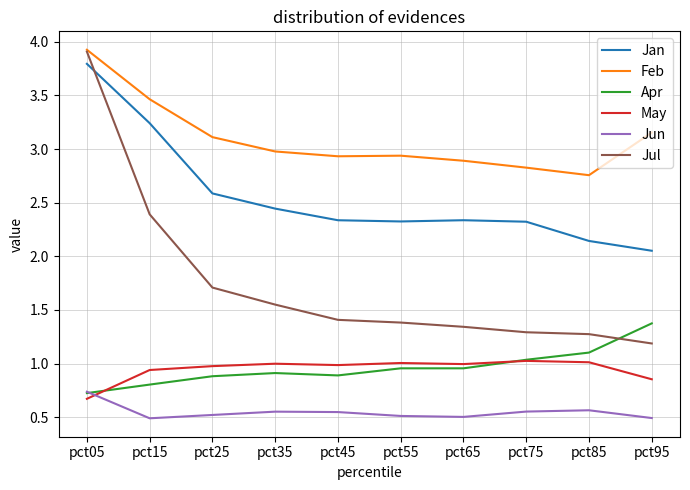

True or false: Apr and May intersect in this chart.

True